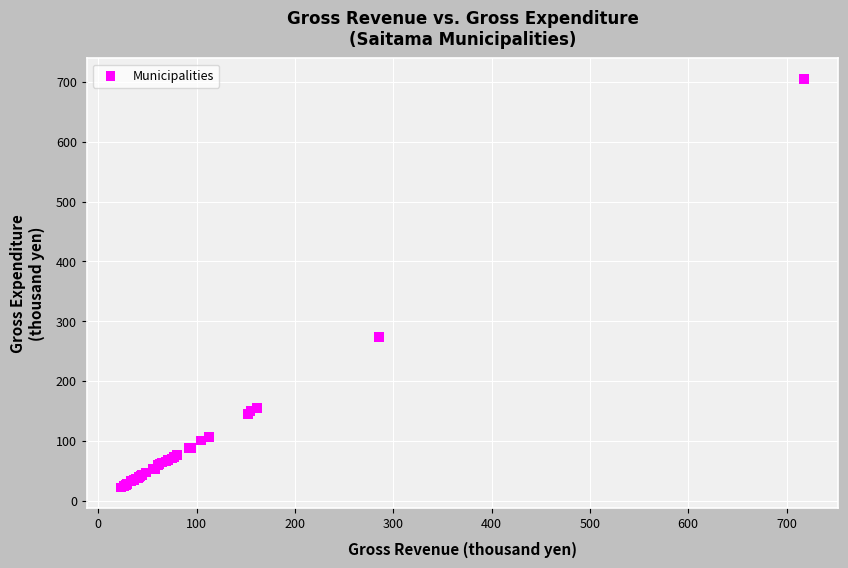

What Y value in the scatter plot is closest to 363?

273.2